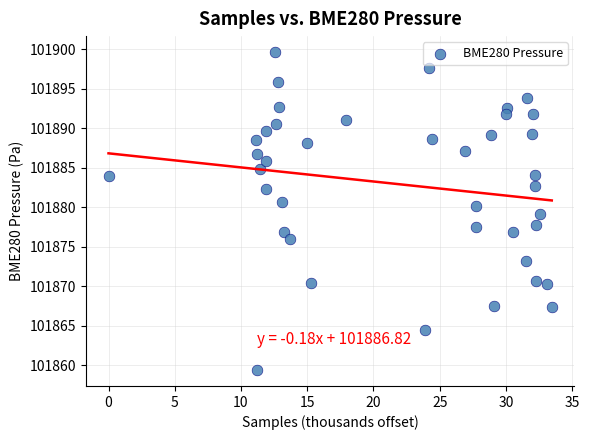

What is the range of X values (max minus min)?

33.5